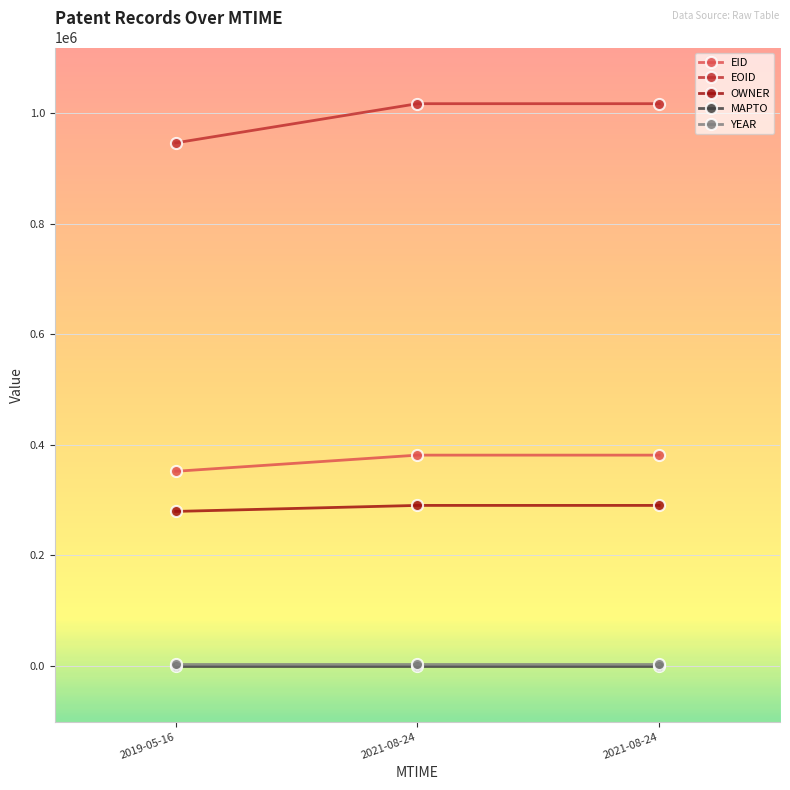

How many lines are shown in the chart?

5